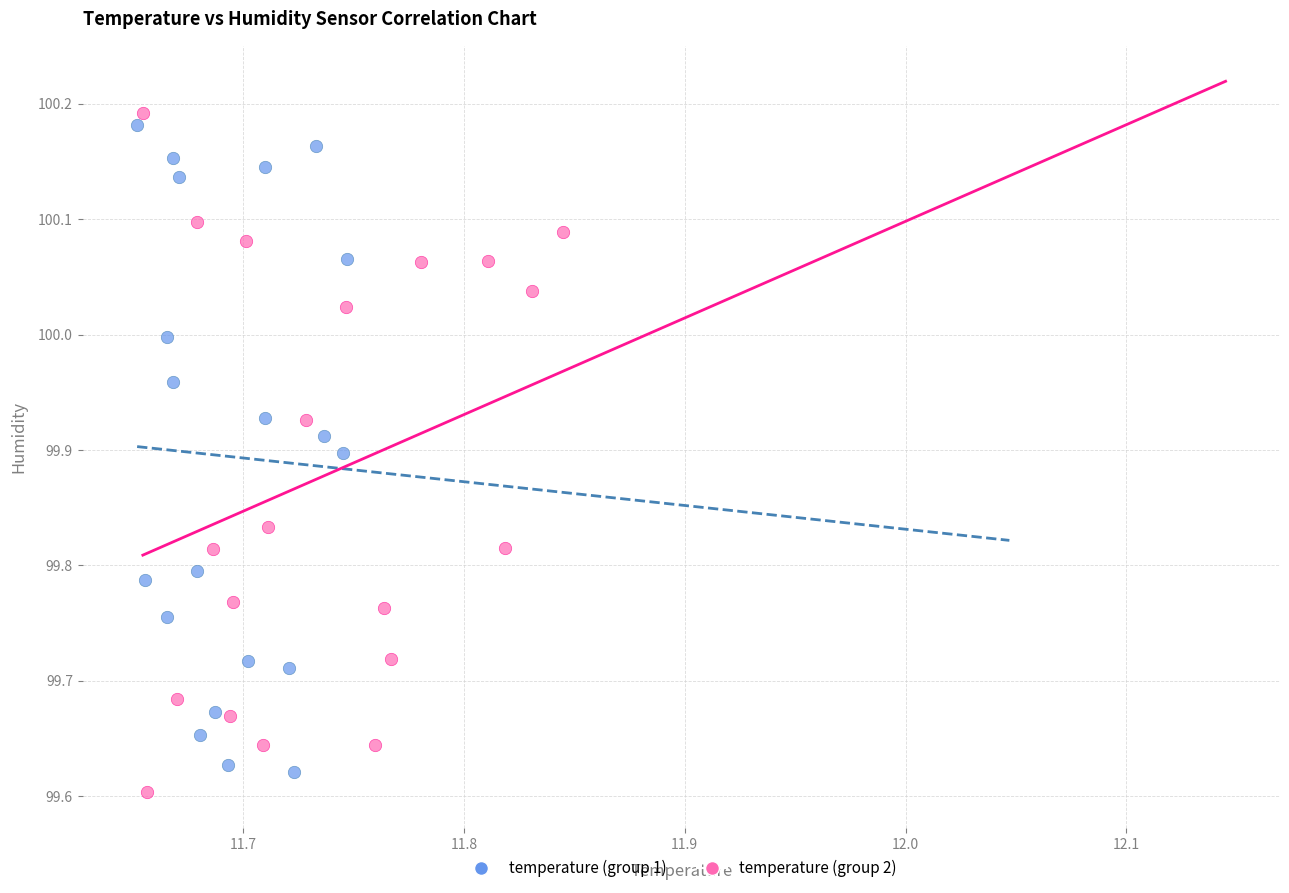

Which series has the widest spread of Y values?

temperature (group 2)